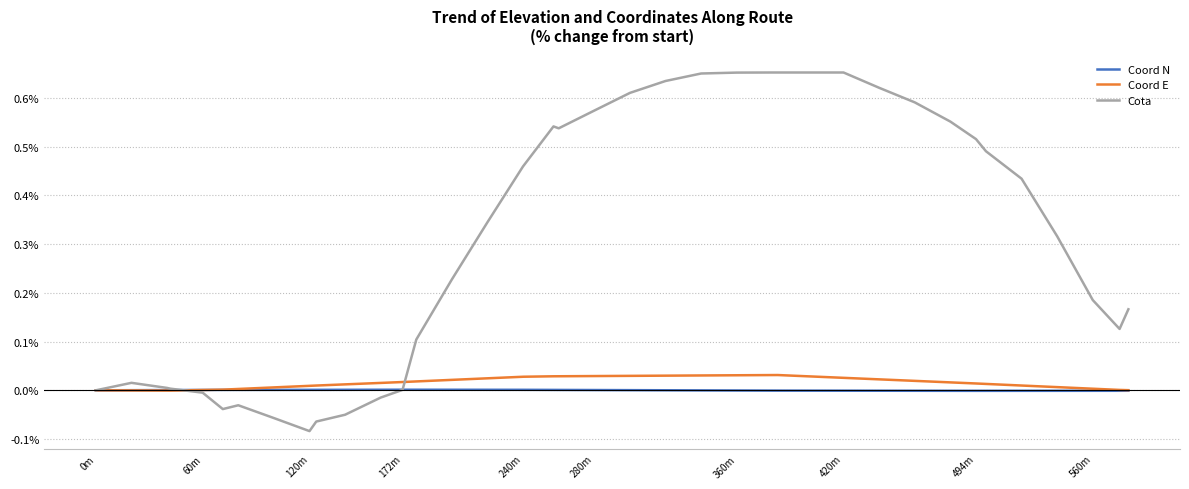

Which series has the largest range (max minus min)?

Cota